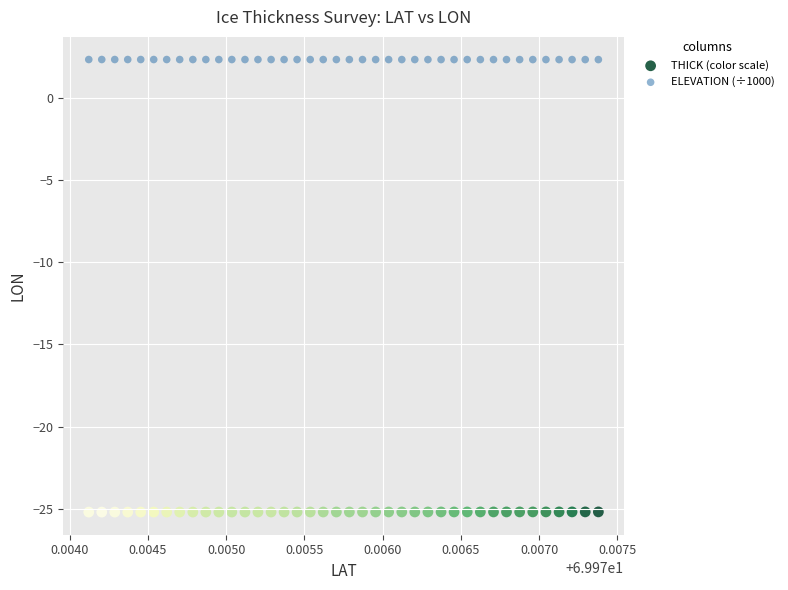

Across all data points, what is the range of Y values (max minus min)?

27.5